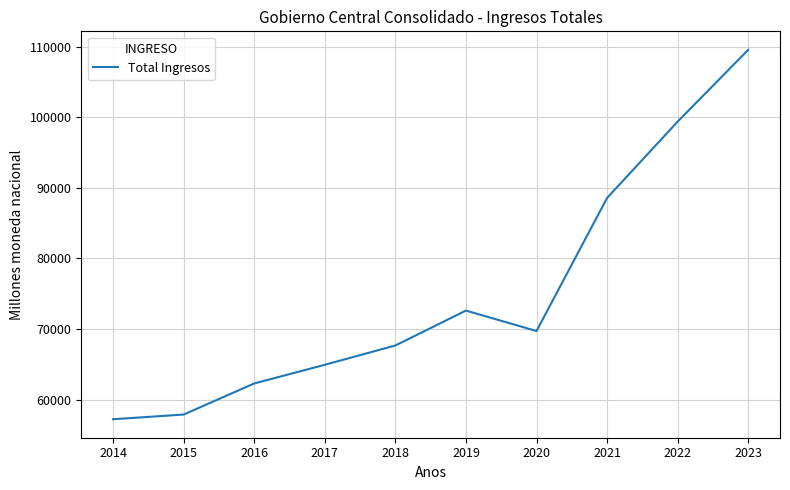

What is the change in value from 2020 to 2021?

+18844.7